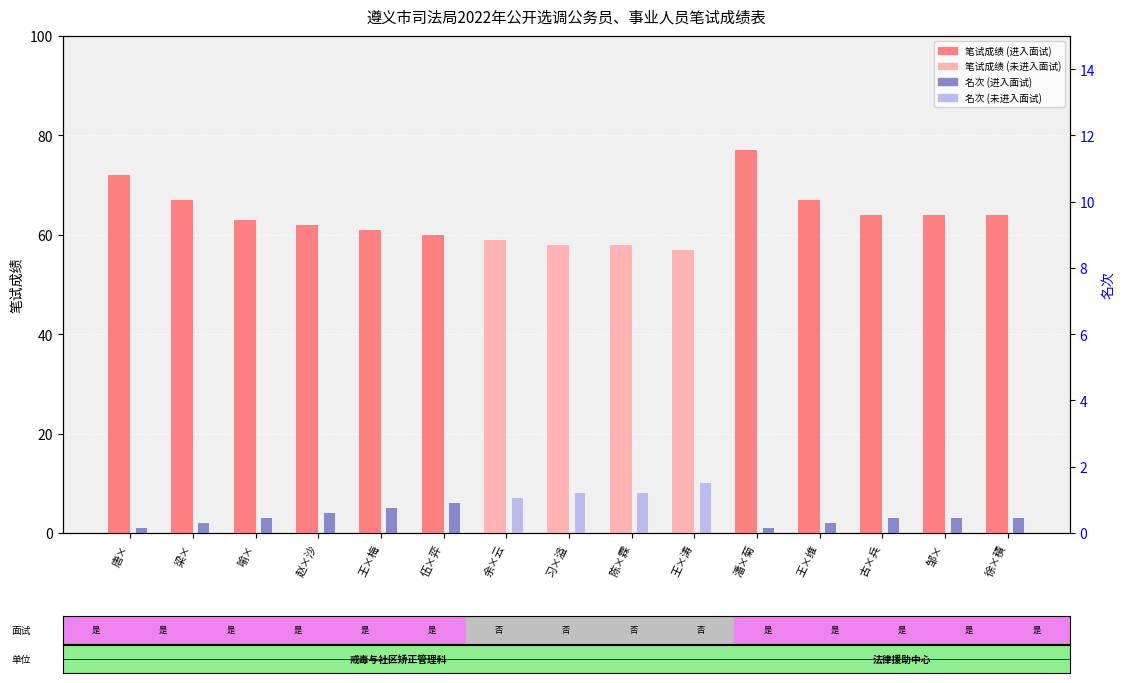

Where does the 笔试成绩 series first go above 63?

唐×